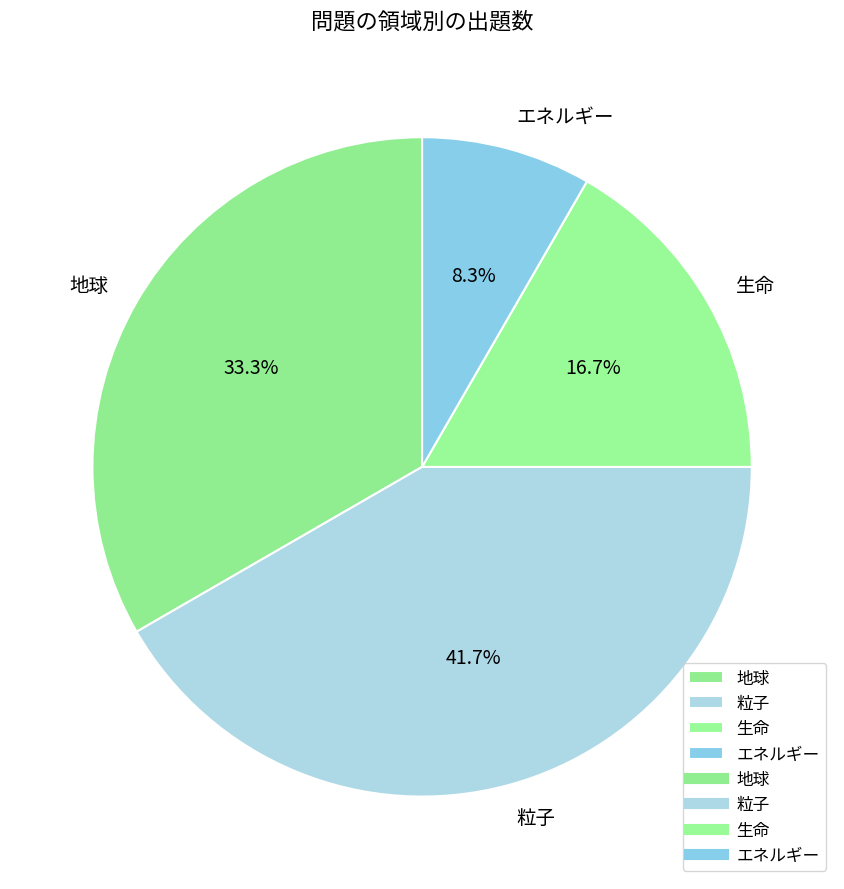

Rank the categories by value from highest to lowest.

粒子, 地球, 生命, エネルギー